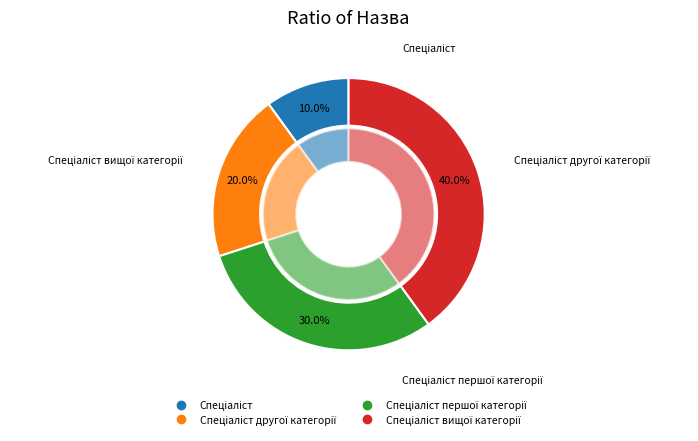

What is the total percentage of Спеціаліст першої категорії and Спеціаліст вищої категорії?

70.0%